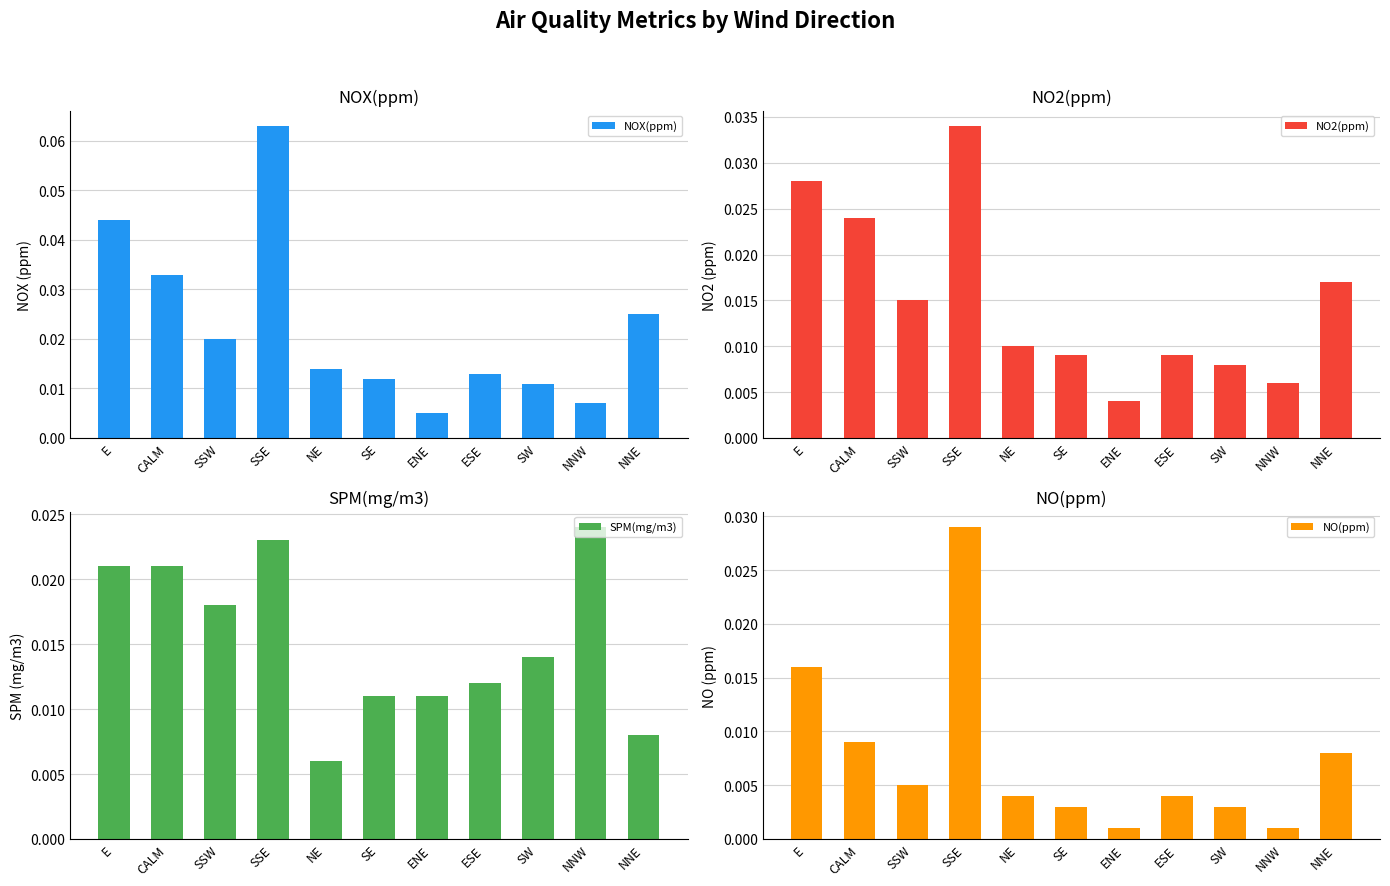

Which series has the largest total across all categories?

NOX(ppm)